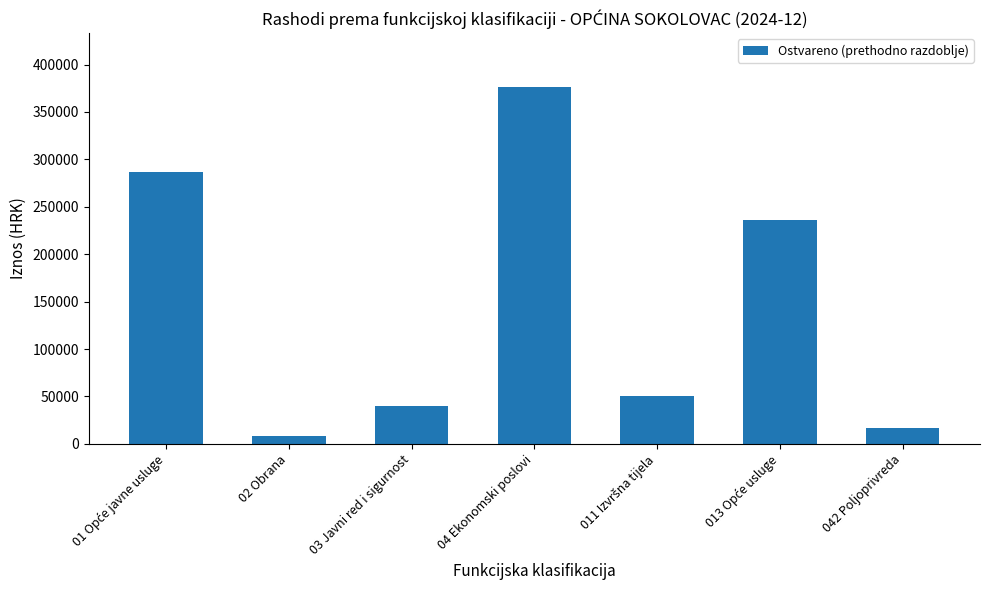

What is the greatest value displayed?

376567.3